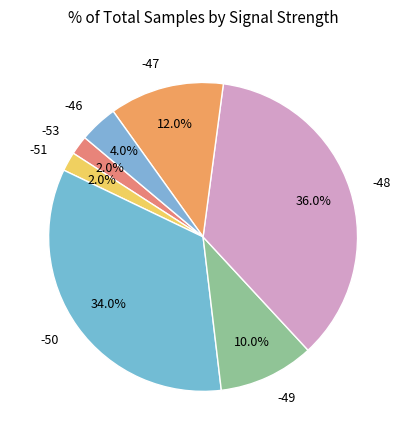

Count the number of slices in the pie.

7